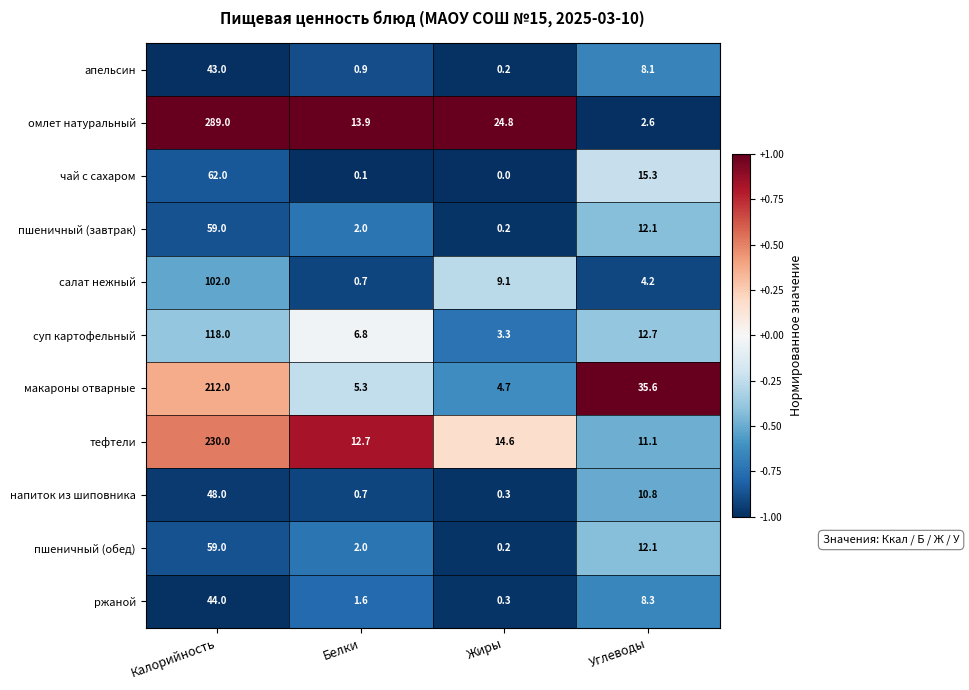

What is the highest value of the пшеничный (завтрак) series?

59.0